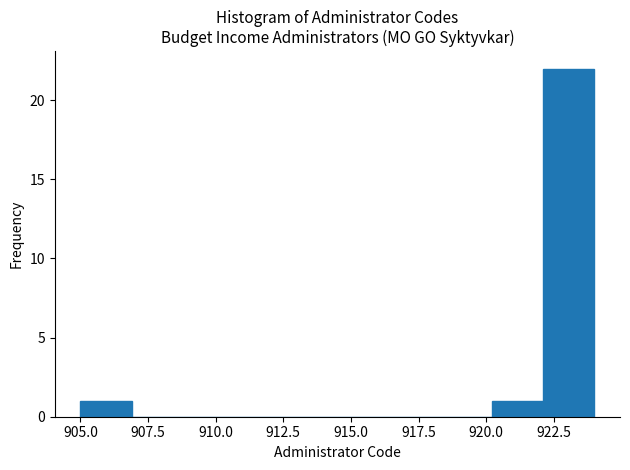

Read against the x-axis, roughly where is the centre of the tallest bar?

923.0